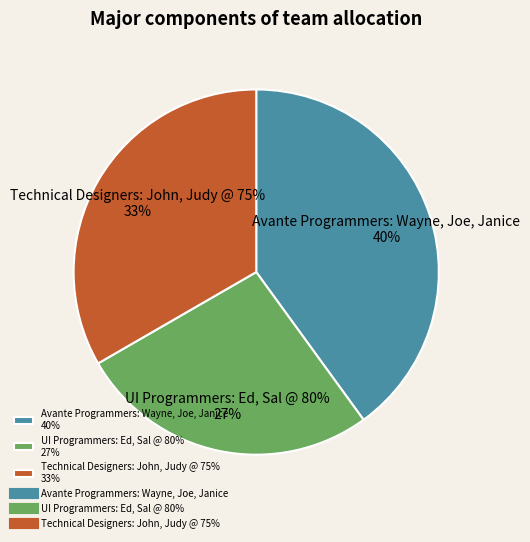

True or false: Avante Programmers: Wayne, Joe, Janice accounts for 26% of the total.

False